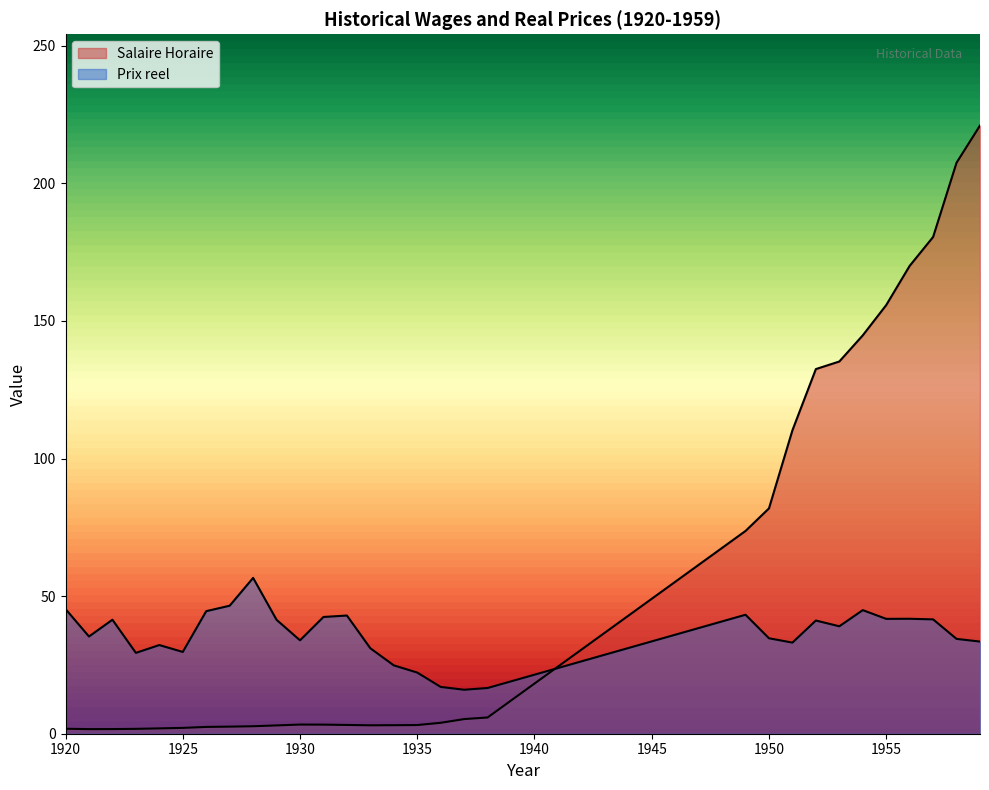

Is it true that Salaire Horaire equals 2.6 at 1927?

True